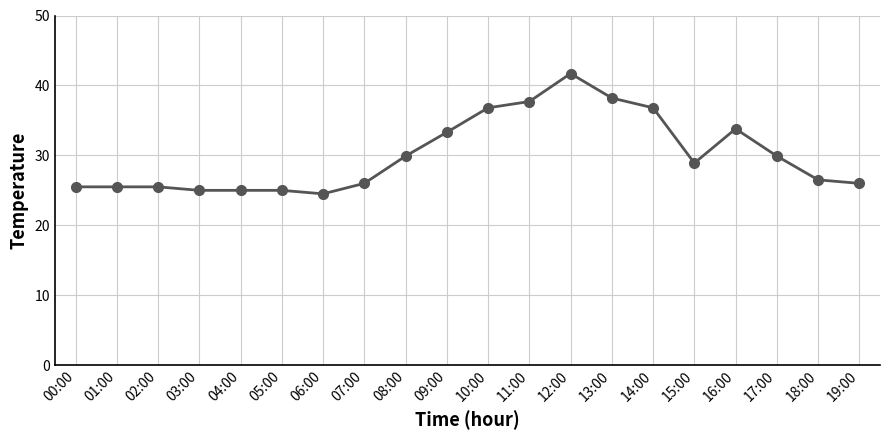

How many distinct data groups are displayed?

1